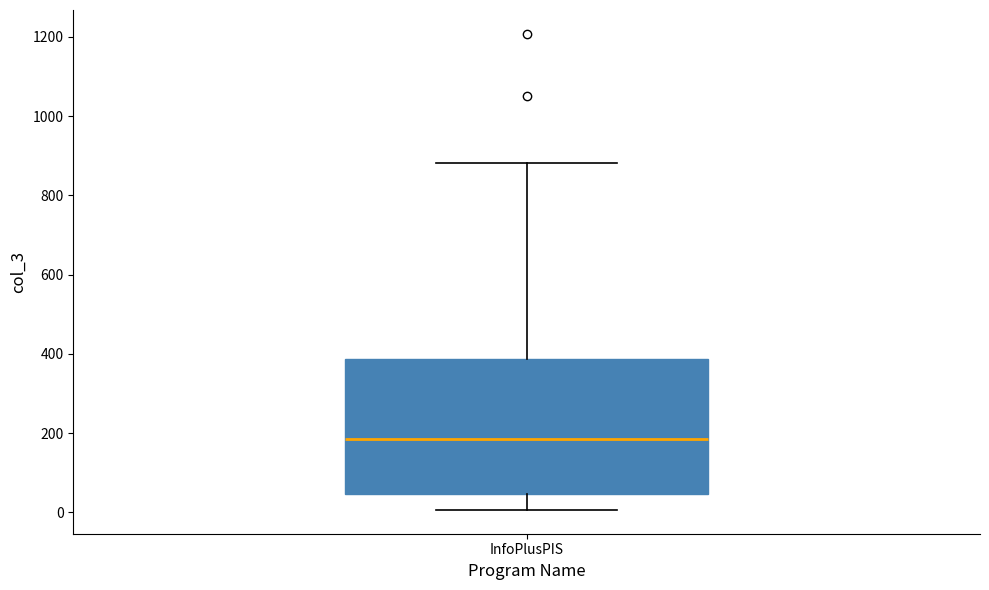

Transcribe this box plot: give where the median line is, the range the box spans, and where the two whiskers end, as read against the y-axis. The values are not printed on the chart, so give them approximately, as read against the axis.

median 180, box 40 to 380, whiskers 0 to 880